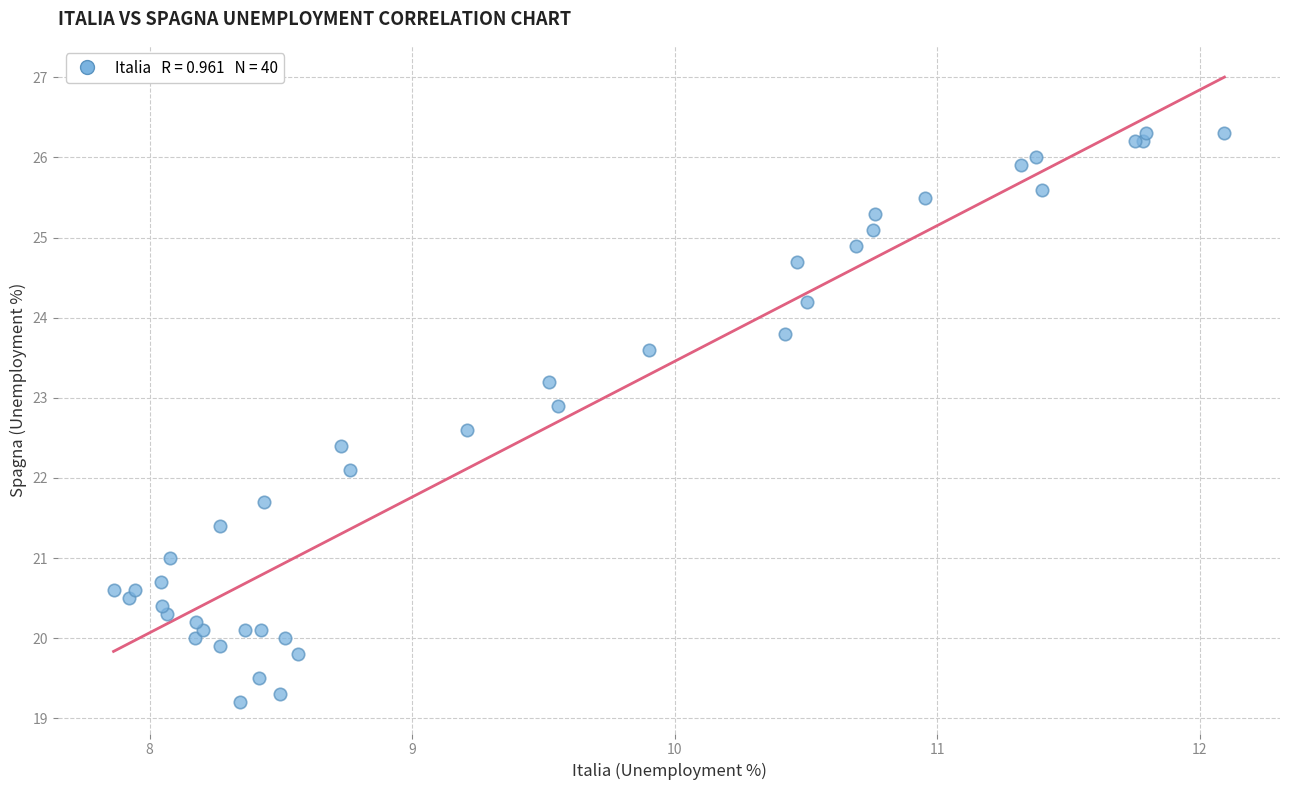

What Y value in the scatter plot is closest to 22?

22.1